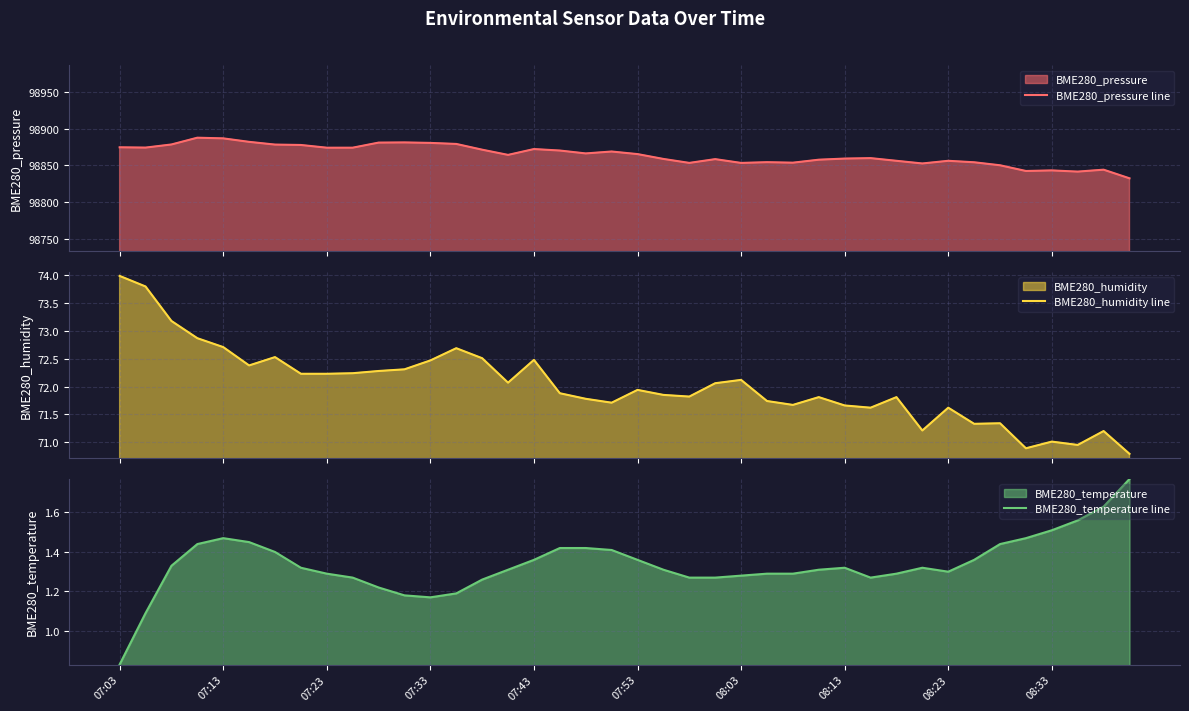

Is it true that BME280_humidity line equals 40.9 at 30?

False